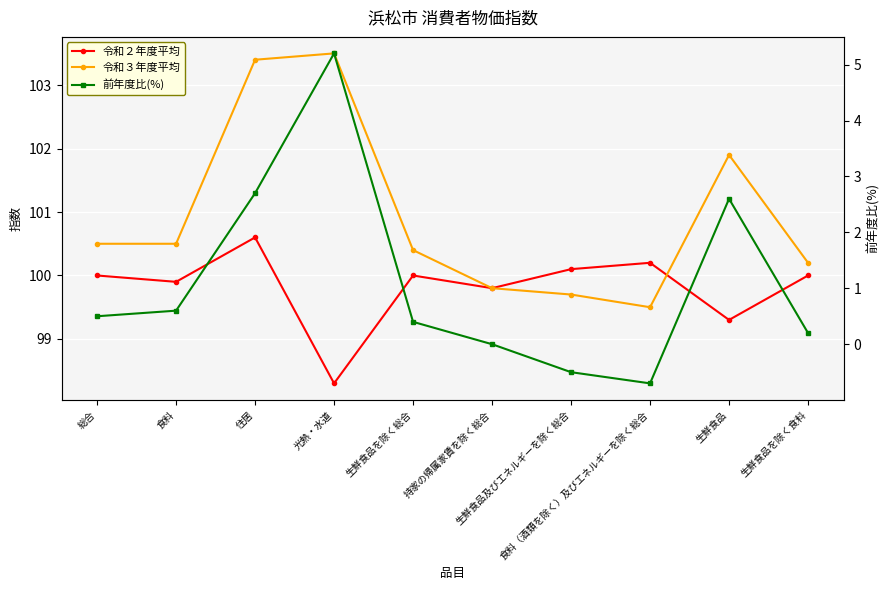

Where does the 前年度比(%) series first go above 0?

総合